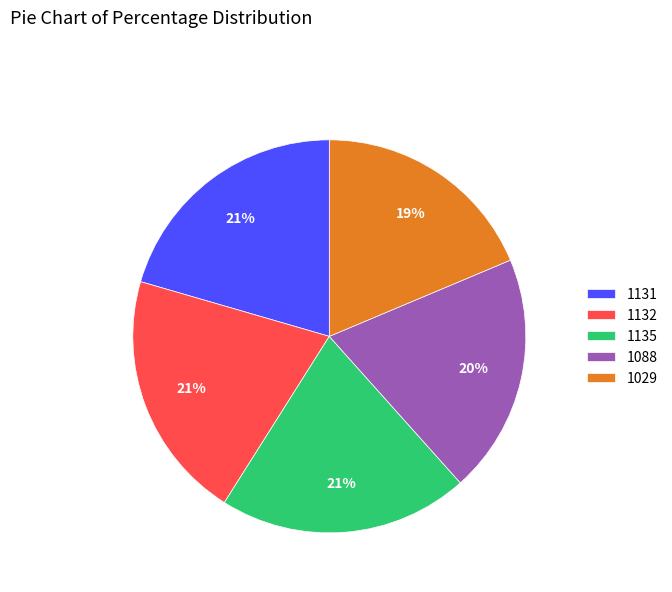

Is it true that 1029 is 5% of the pie?

False